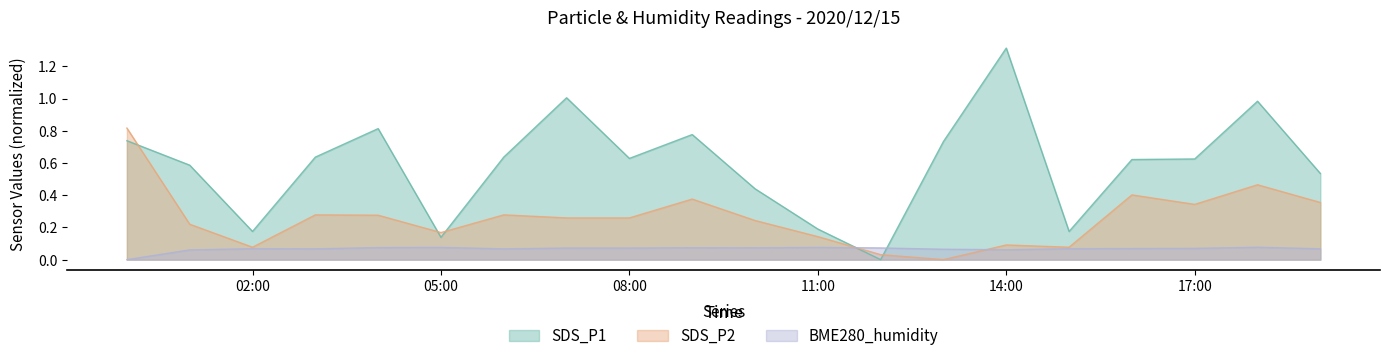

What are all the series names shown in the legend?

SDS_P1, SDS_P2, BME280_humidity